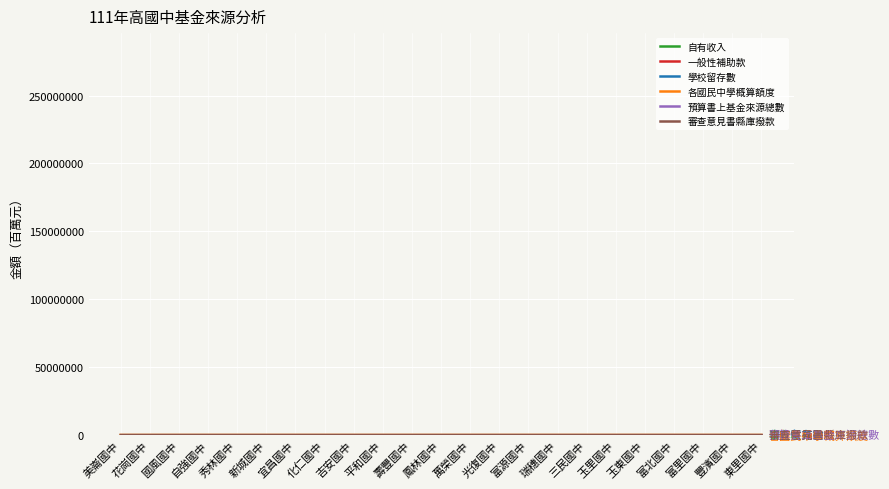

Reading left to right, list all the values displayed in this chart.

自有收入: 美崙國中=0.0	花崗國中=0.0	國風國中=0.0	自強國中=0.0	秀林國中=0.0	新城國中=0.0	宜昌國中=0.0	化仁國中=0.0	吉安國中=0.0	平和國中=0.0	壽豐國中=0.0	鳳林國中=0.1	萬榮國中=0.0	光復國中=0.0	富源國中=0.1	瑞穗國中=0.1	三民國中=0.0	玉里國中=0.0	玉東國中=0.0	富北國中=0.0	富里國中=0.0	豐濱國中=0.0	東里國中=0.0
一般性補助款: 美崙國中=0.2	花崗國中=0.6	國風國中=0.8	自強國中=0.9	秀林國中=0.0	新城國中=0.1	宜昌國中=0.6	化仁國中=0.5	吉安國中=0.1	平和國中=0.0	壽豐國中=0.0	鳳林國中=0.1	萬榮國中=0.0	光復國中=0.2	富源國中=0.1	瑞穗國中=0.2	三民國中=0.1	玉里國中=0.0	玉東國中=0.1	富北國中=0.0	富里國中=0.0	豐濱國中=0.0	東里國中=0.0
學校留存數: 美崙國中=0.0	花崗國中=1.2	國風國中=0.0	自強國中=0.0	秀林國中=0.0	新城國中=0.0	宜昌國中=0.0	化仁國中=0.0	吉安國中=0.0	平和國中=0.0	壽豐國中=0.0	鳳林國中=0.0	萬榮國中=0.0	光復國中=0.0	富源國中=0.0	瑞穗國中=0.0	三民國中=0.0	玉里國中=0.0	玉東國中=0.0	富北國中=0.0	富里國中=0.0	豐濱國中=0.0	東里國中=0.0
各國民中學概算額度: 美崙國中=103.4	花崗國中=212.6	國風國中=269.1	自強國中=113.5	秀林國中=59.4	新城國中=60.2	宜昌國中=158.5	化仁國中=75.3	吉安國中=72.5	平和國中=37.0	壽豐國中=36.9	鳳林國中=54.9	萬榮國中=21.7	光復國中=58.4	富源國中=24.2	瑞穗國中=68.5	三民國中=28.6	玉里國中=102.0	玉東國中=31.0	富北國中=23.4	富里國中=36.5	豐濱國中=29.9	東里國中=19.5
預算書上基金來源總數: 美崙國中=1.9	花崗國中=4.5	國風國中=4.6	自強國中=2.9	秀林國中=4.8	新城國中=1.0	宜昌國中=2.7	化仁國中=1.7	吉安國中=0.9	平和國中=3.6	壽豐國中=0.8	鳳林國中=1.2	萬榮國中=3.6	光復國中=3.8	富源國中=3.8	瑞穗國中=4.7	三民國中=3.7	玉里國中=1.8	玉東國中=3.9	富北國中=3.6	富里國中=3.7	豐濱國中=3.6	東里國中=0.8
審查意見書縣庫撥款: 美崙國中=101.3	花崗國中=207.8	國風國中=264.1	自強國中=110.5	秀林國中=53.7	新城國中=59.1	宜昌國中=155.6	化仁國中=73.5	吉安國中=71.5	平和國中=33.2	壽豐國中=36.0	鳳林國中=53.6	萬榮國中=18.1	光復國中=54.5	富源國中=20.4	瑞穗國中=63.7	三民國中=24.9	玉里國中=100.0	玉東國中=27.0	富北國中=19.7	富里國中=32.7	豐濱國中=26.3	東里國中=18.6